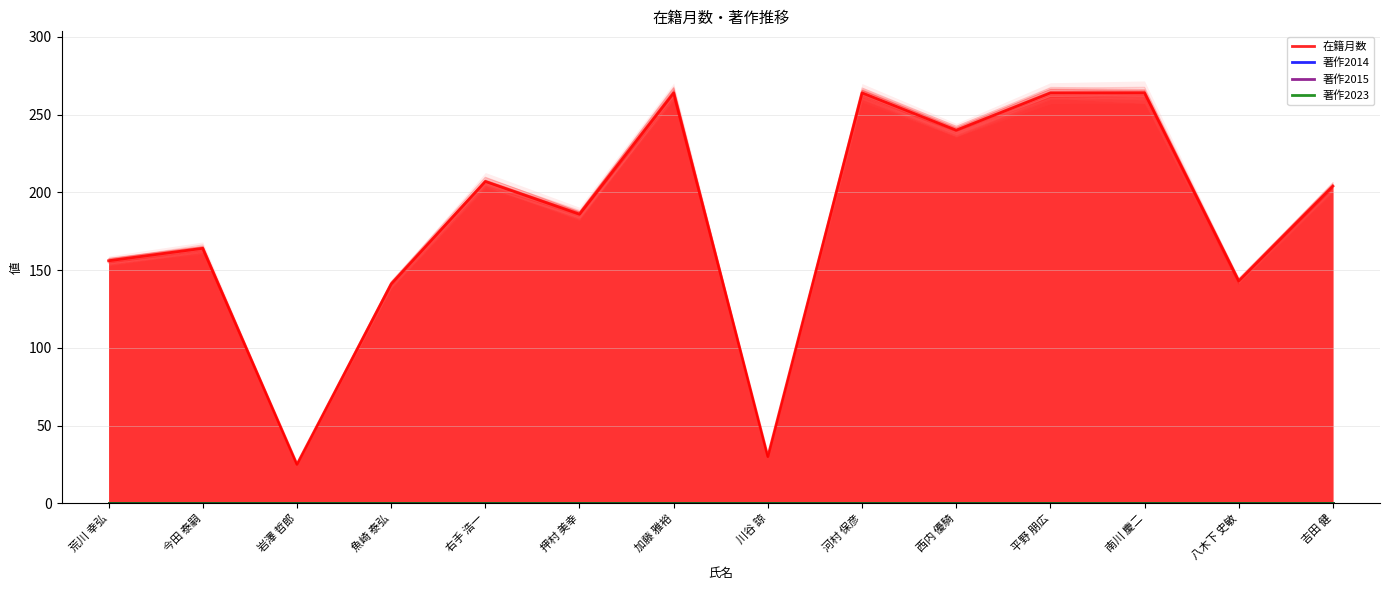

What is the spread (max minus min) of values at 南川 慶二?

264